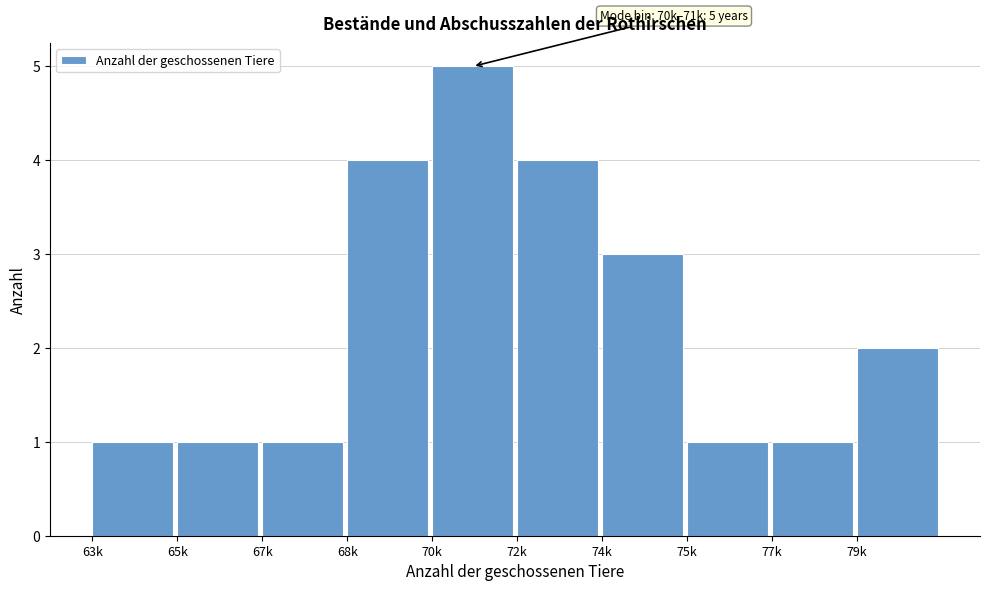

Reading left to right, extract all data points from this chart.

63k=1	65k=1	67k=1	68k=4	70k=5	72k=4	74k=3	75k=1	77k=1	79k=2